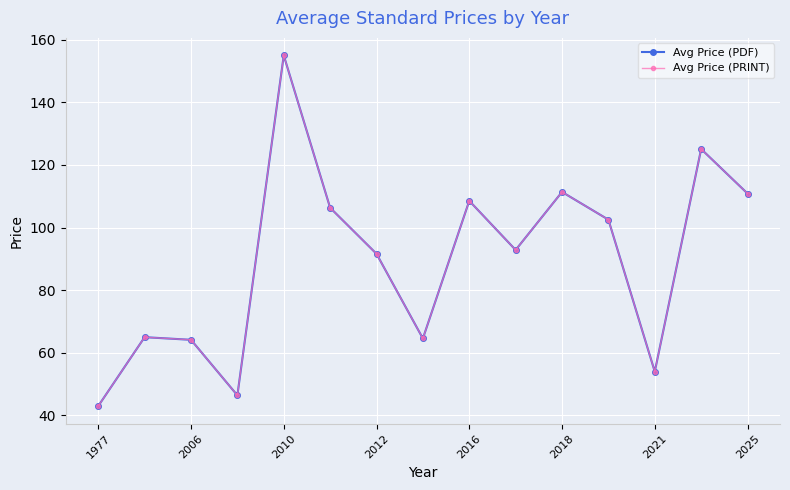

Which series has the largest total across all categories?

Avg Price (PDF)